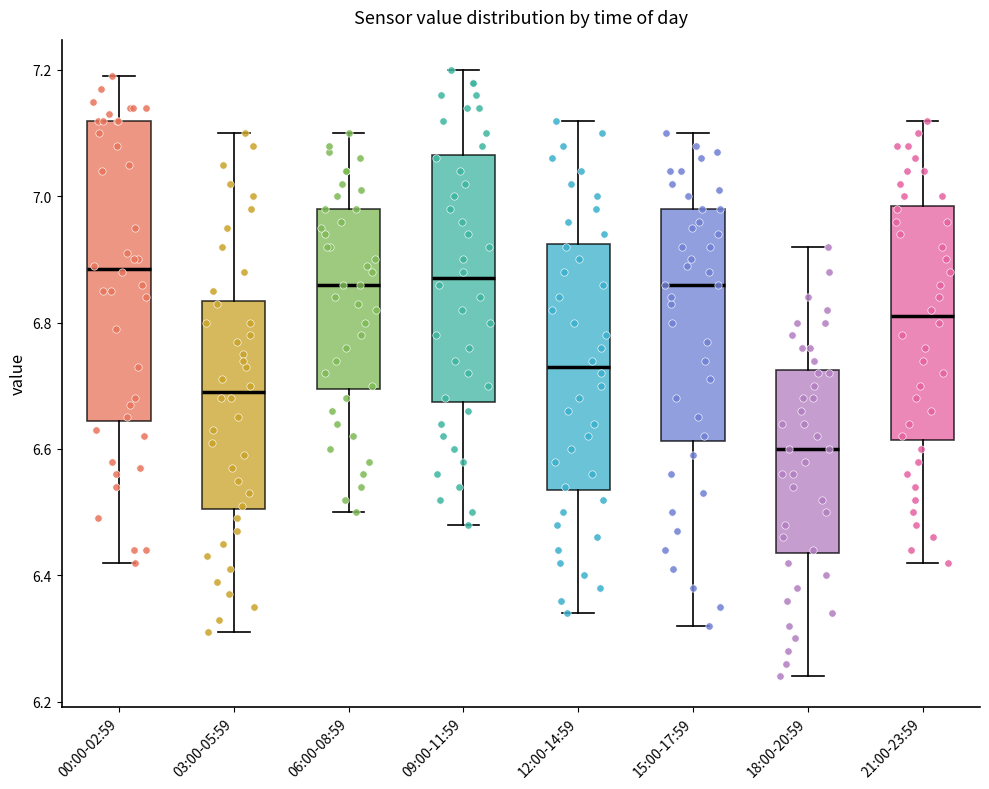

Reading left to right, read every box against the y-axis: the position of its median line, the range the box covers, and the ends of its whiskers. The values are not printed on the chart, so give them approximately, as read against the axis.

00:00-02:59: median 6.88, box 6.64 to 7.12, whiskers 6.42 to 7.20
03:00-05:59: median 6.70, box 6.50 to 6.84, whiskers 6.32 to 7.10
06:00-08:59: median 6.86, box 6.70 to 6.98, whiskers 6.50 to 7.10
09:00-11:59: median 6.88, box 6.68 to 7.06, whiskers 6.48 to 7.20
12:00-14:59: median 6.74, box 6.54 to 6.92, whiskers 6.34 to 7.12
15:00-17:59: median 6.86, box 6.62 to 6.98, whiskers 6.32 to 7.10
18:00-20:59: median 6.60, box 6.44 to 6.72, whiskers 6.24 to 6.92
21:00-23:59: median 6.82, box 6.62 to 6.98, whiskers 6.42 to 7.12